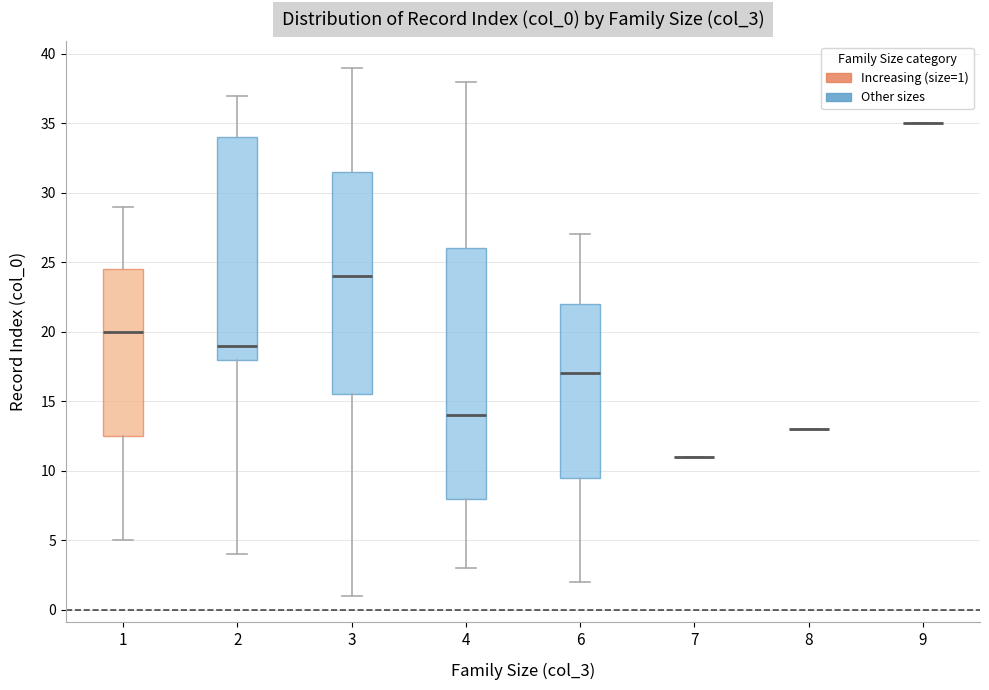

Reading left to right, read every box against the y-axis: the position of its median line, the range the box covers, and the ends of its whiskers. The values are not printed on the chart, so give them approximately, as read against the axis.

1: median 20.0, box 12.5 to 24.5, whiskers 5.0 to 29.0
2: median 19.0, box 18.0 to 34.0, whiskers 4.0 to 37.0
3: median 24.0, box 15.5 to 31.5, whiskers 1.0 to 39.0
4: median 14.0, box 8.0 to 26.0, whiskers 3.0 to 38.0
6: median 17.0, box 9.5 to 22.0, whiskers 2.0 to 27.0
7: box collapsed to a line at 11.0, whiskers 11.0 to 11.0
8: box collapsed to a line at 13.0, whiskers 13.0 to 13.0
9: box collapsed to a line at 35.0, whiskers 35.0 to 35.0